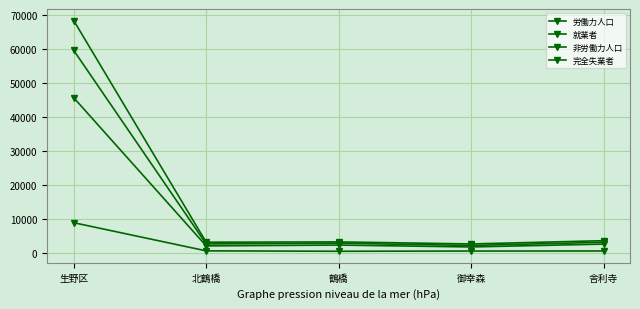

How many distinct data groups are displayed?

4